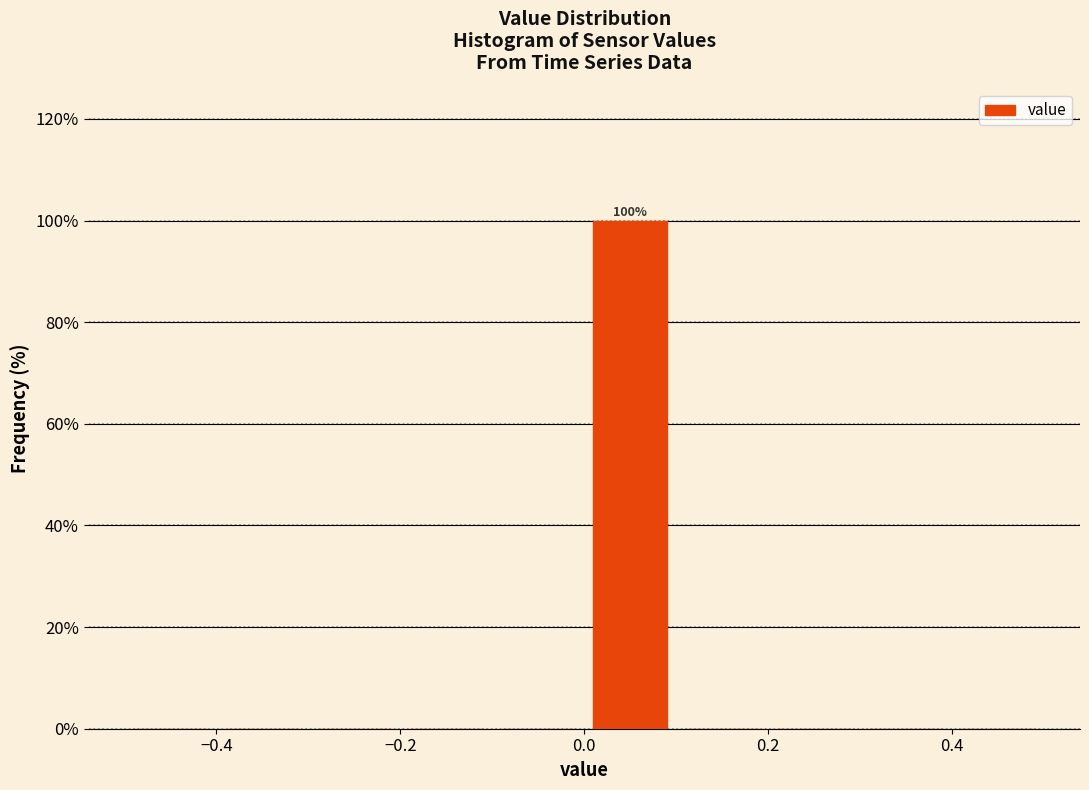

Which range on the x-axis has the tallest bar?

0.0 to 0.1